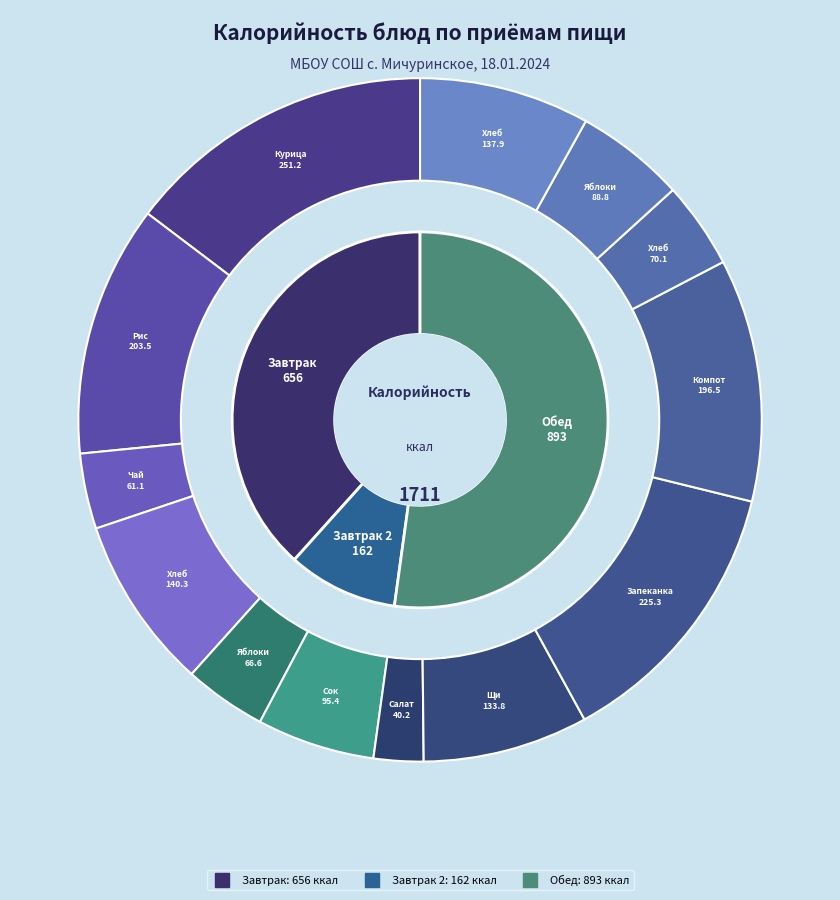

Count the number of slices in the pie.

13